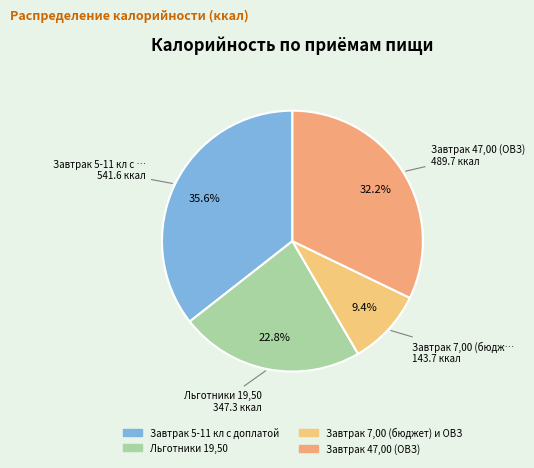

How many slices are in this pie chart?

4